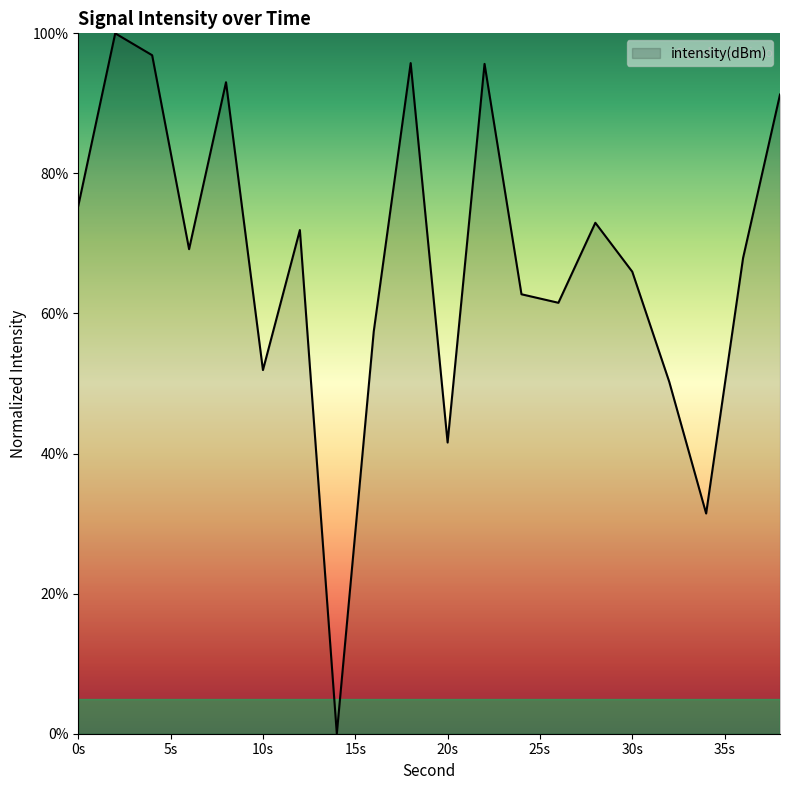

What is the maximum value shown in the chart?

100.0